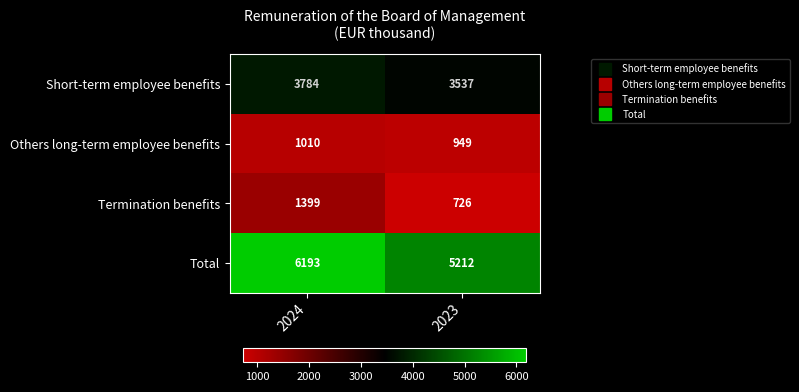

Where is Others long-term employee benefits nearest to the value 979?

2023